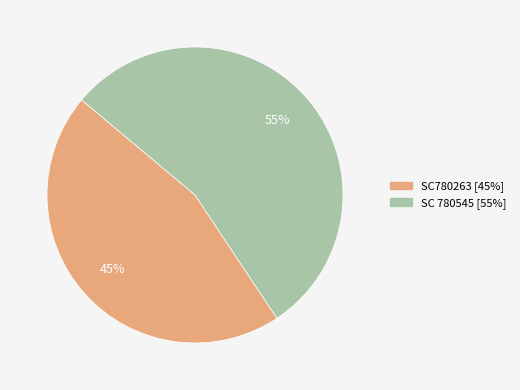

Rank the categories by value from lowest to highest.

SC780263, SC 780545